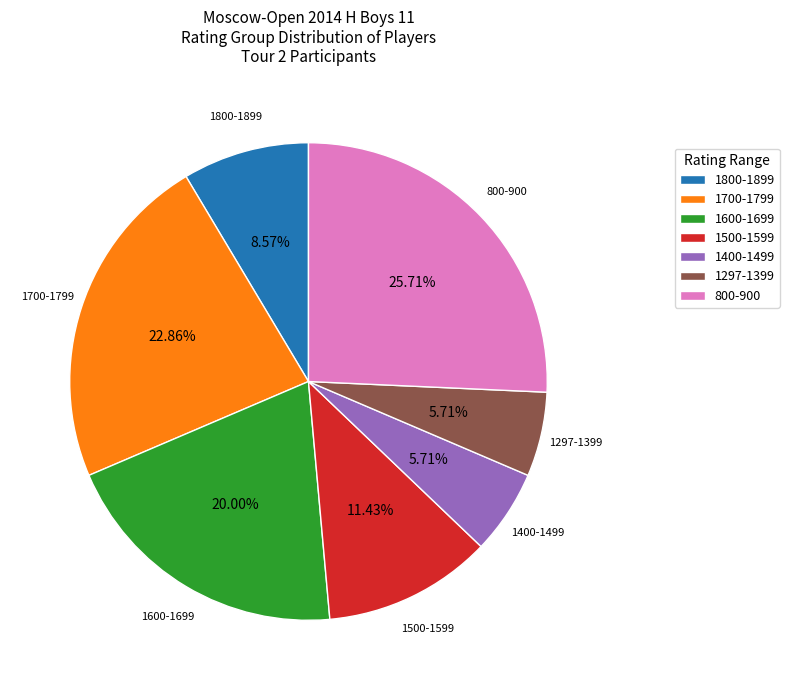

Combined, do 800-900 and 1500-1599 account for over 50%?

No